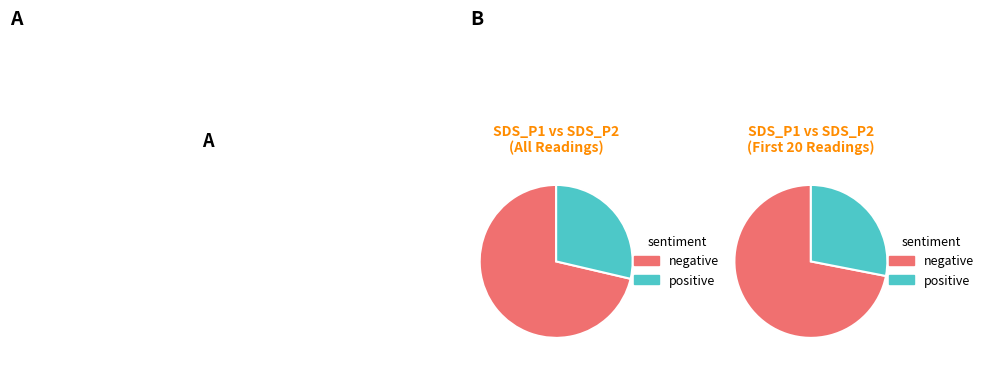

Is it true that 19 is 7% of the pie?

True